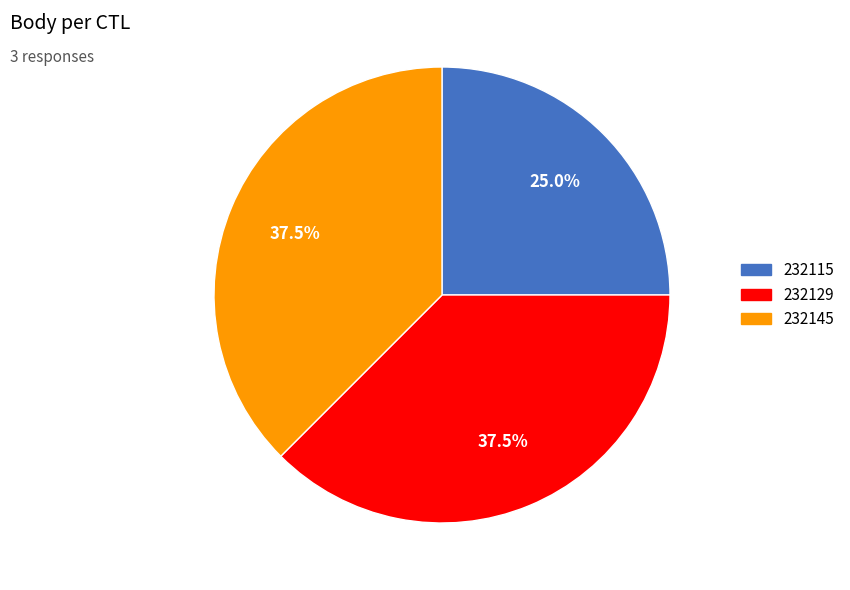

Approximately how many times larger is the value at 232145 compared to 232115?

1.5